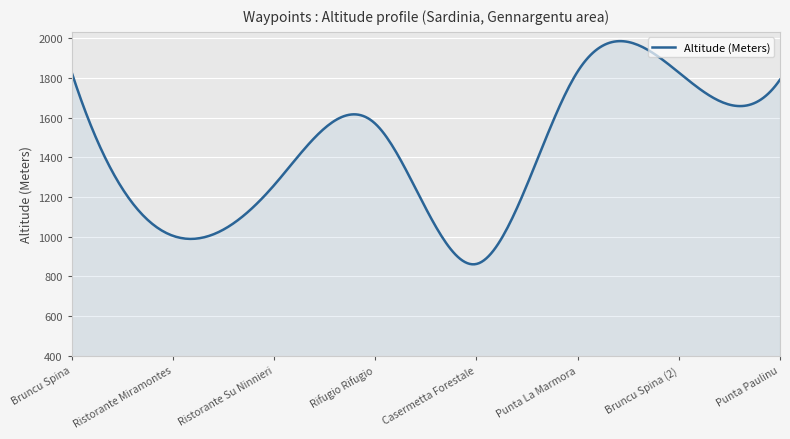

What is the greatest value displayed?

1986.2